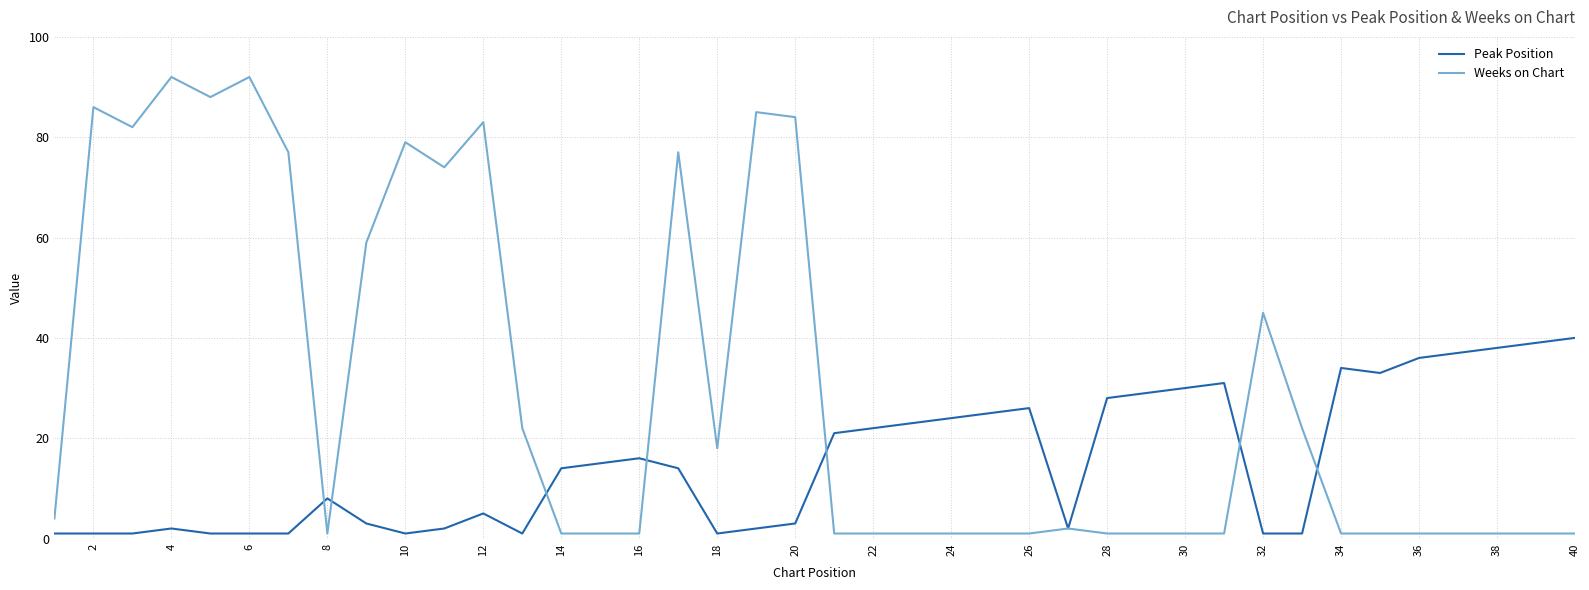

Rank the series by their maximum value, from lowest to highest.

Peak Position, Weeks on Chart